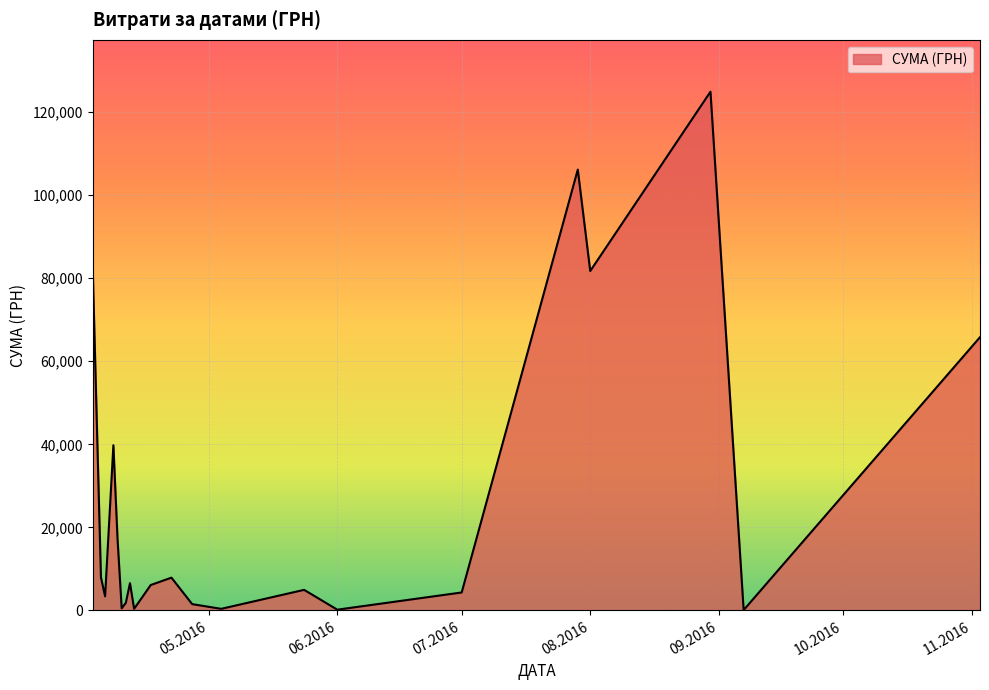

What is the minimum value shown in the chart?

84.5